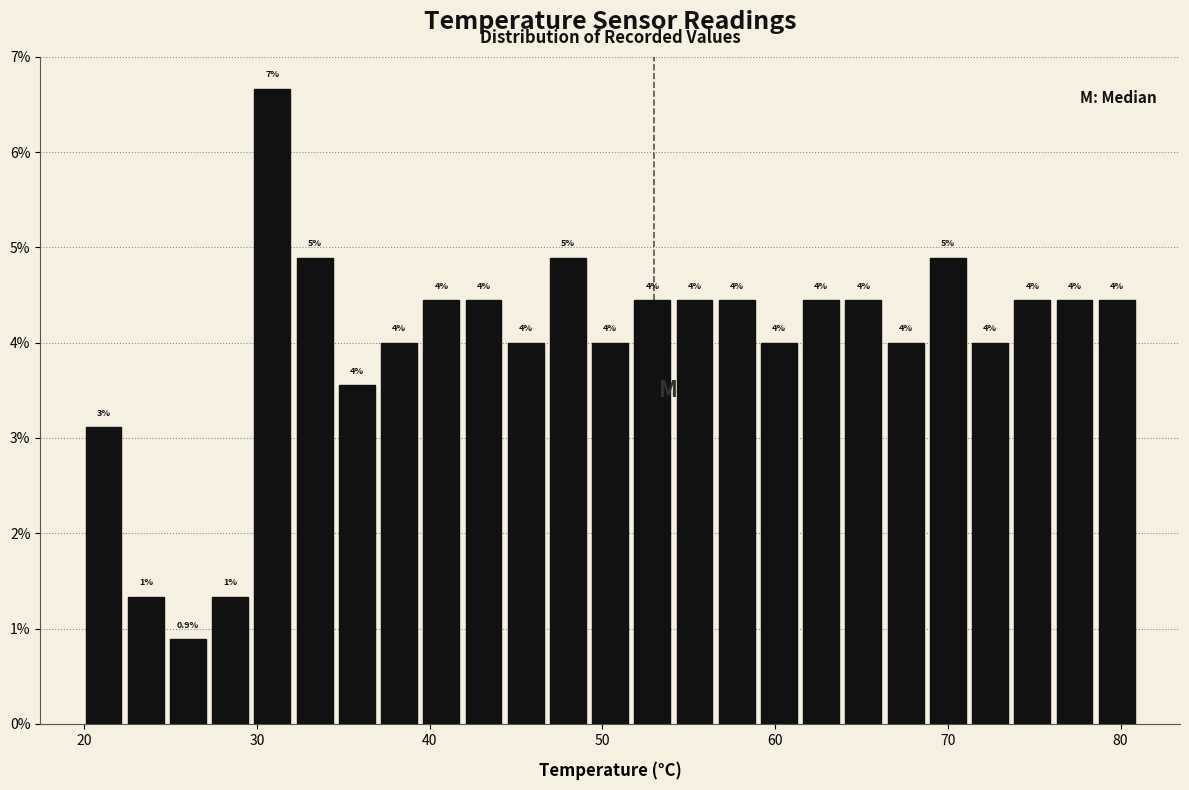

Around what value on the x-axis is the tallest bar? Give the approximate position of its centre, as read against the axis.

31